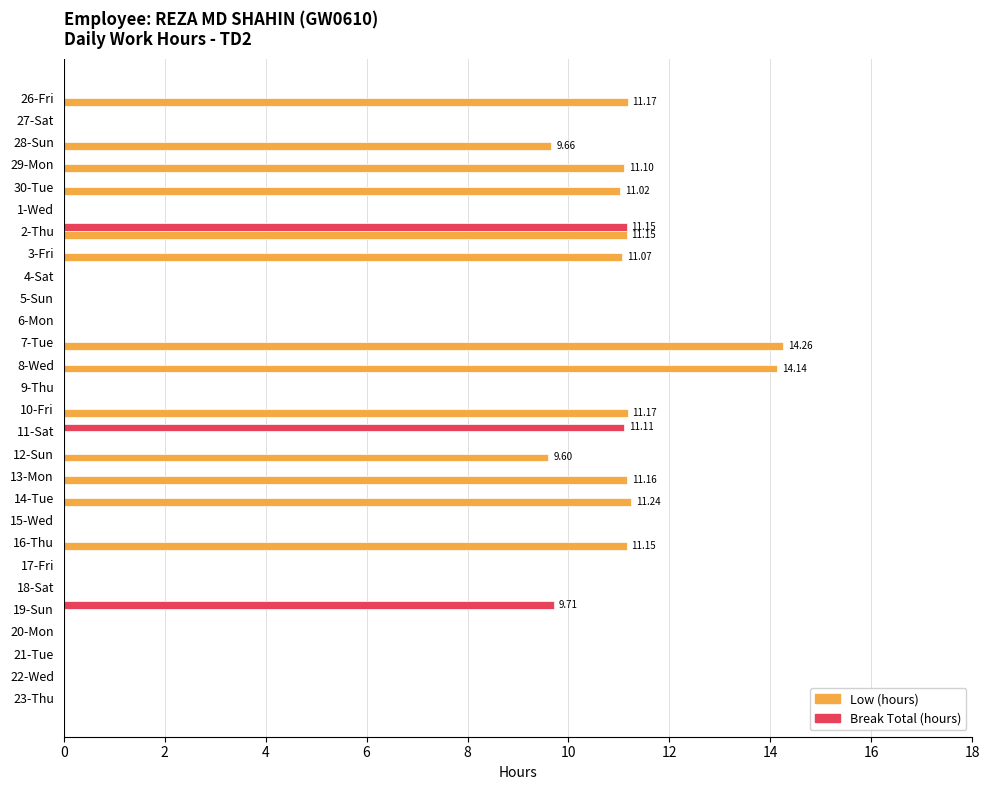

What is the sum of all Break Total (hours) values?

32.0